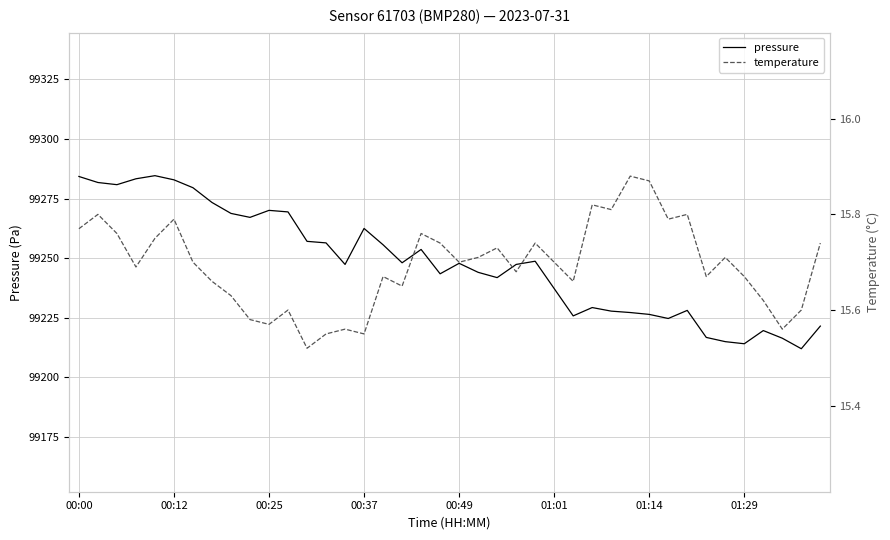

At which label is pressure closest to 99248?

17